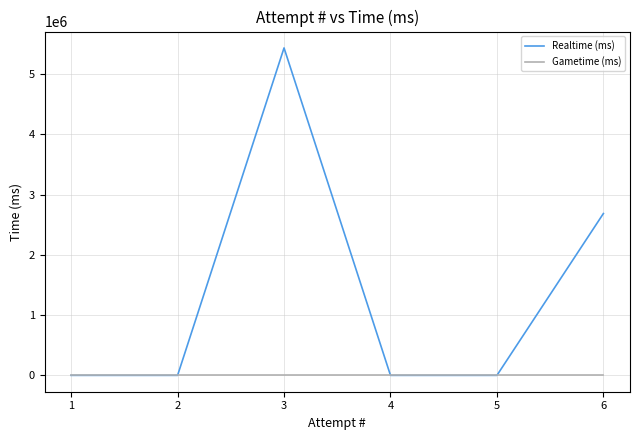

The value of Realtime (ms) at 2 is -2505711. True or false?

False